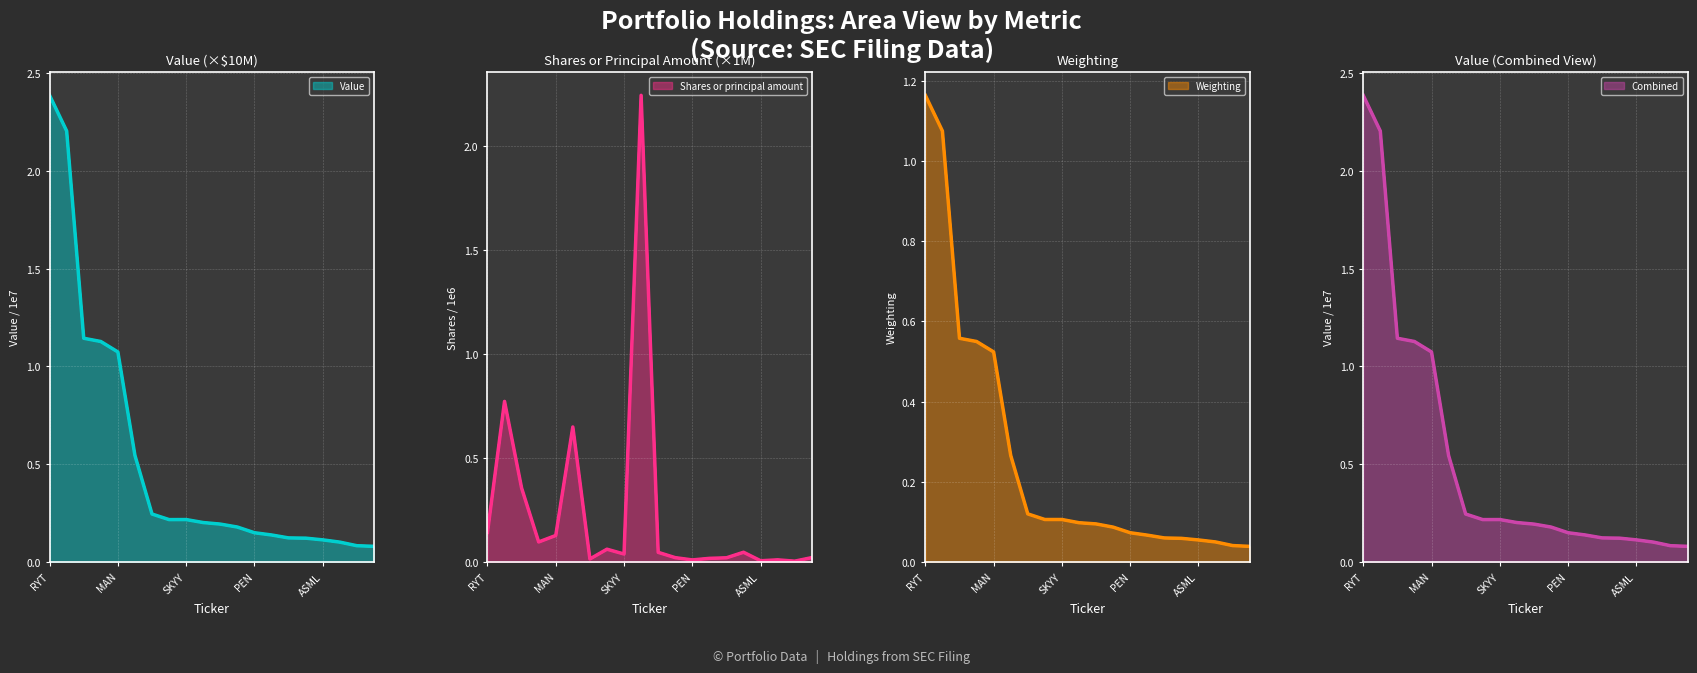

Reading right to left, list all the values displayed in this chart.

Value: BX=0.1	HD=0.1	MDT=0.1	ASML=0.1	RDWR=0.1	PPA=0.1	CYBR=0.1	PEN=0.1	NXPI=0.2	ROBO=0.2	DRIO=0.2	SKYY=0.2	ITB=0.2	URI=0.2	NTGN=0.5	MAN=1.1	OLED=1.1	XLRE=1.1	KBA=2.2	RYT=2.4
Shares or principal amount: BX=0.0	HD=0.0	MDT=0.0	ASML=0.0	RDWR=0.0	PPA=0.0	CYBR=0.0	PEN=0.0	NXPI=0.0	ROBO=0.0	DRIO=2.2	SKYY=0.0	ITB=0.1	URI=0.0	NTGN=0.6	MAN=0.1	OLED=0.1	XLRE=0.4	KBA=0.8	RYT=0.1
Weighting: BX=0.0	HD=0.0	MDT=0.1	ASML=0.1	RDWR=0.1	PPA=0.1	CYBR=0.1	PEN=0.1	NXPI=0.1	ROBO=0.1	DRIO=0.1	SKYY=0.1	ITB=0.1	URI=0.1	NTGN=0.3	MAN=0.5	OLED=0.6	XLRE=0.6	KBA=1.1	RYT=1.2